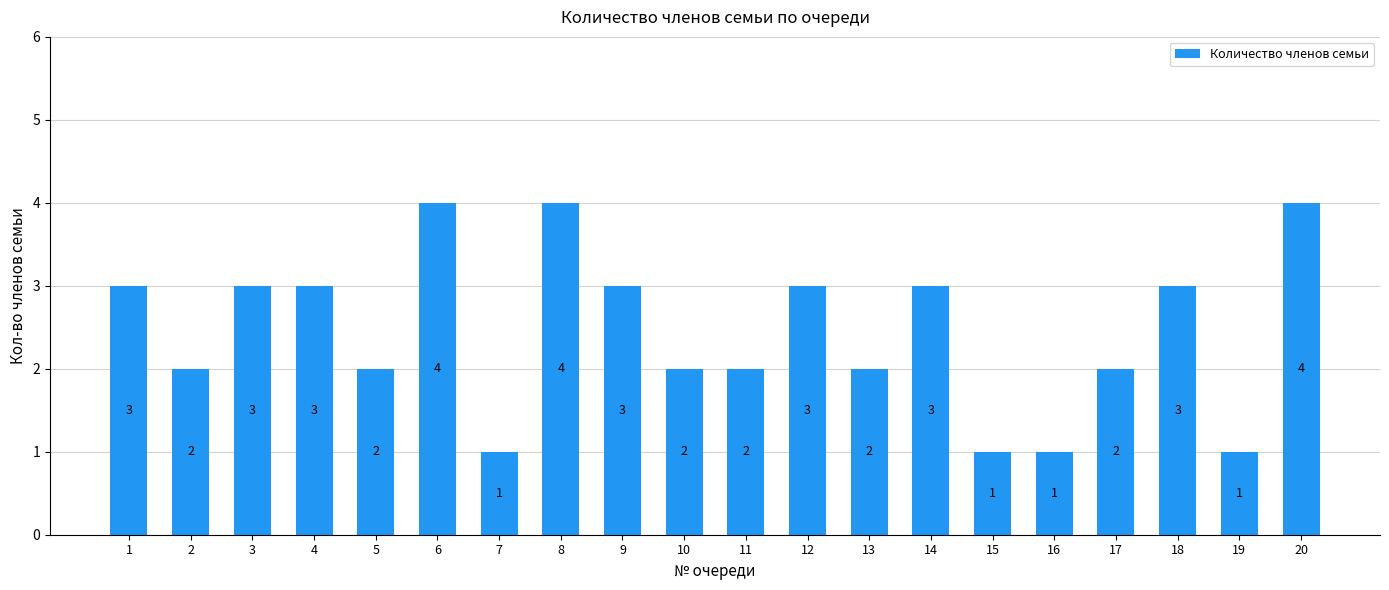

Is it true that the value at 14 is 3?

True